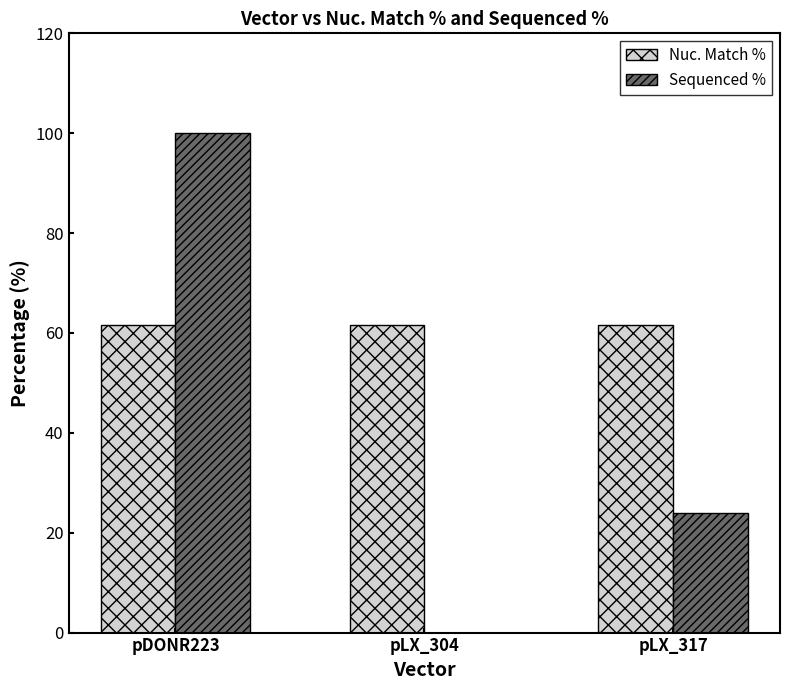

Which series changed the most between pDONR223 and pLX_304?

Sequenced %